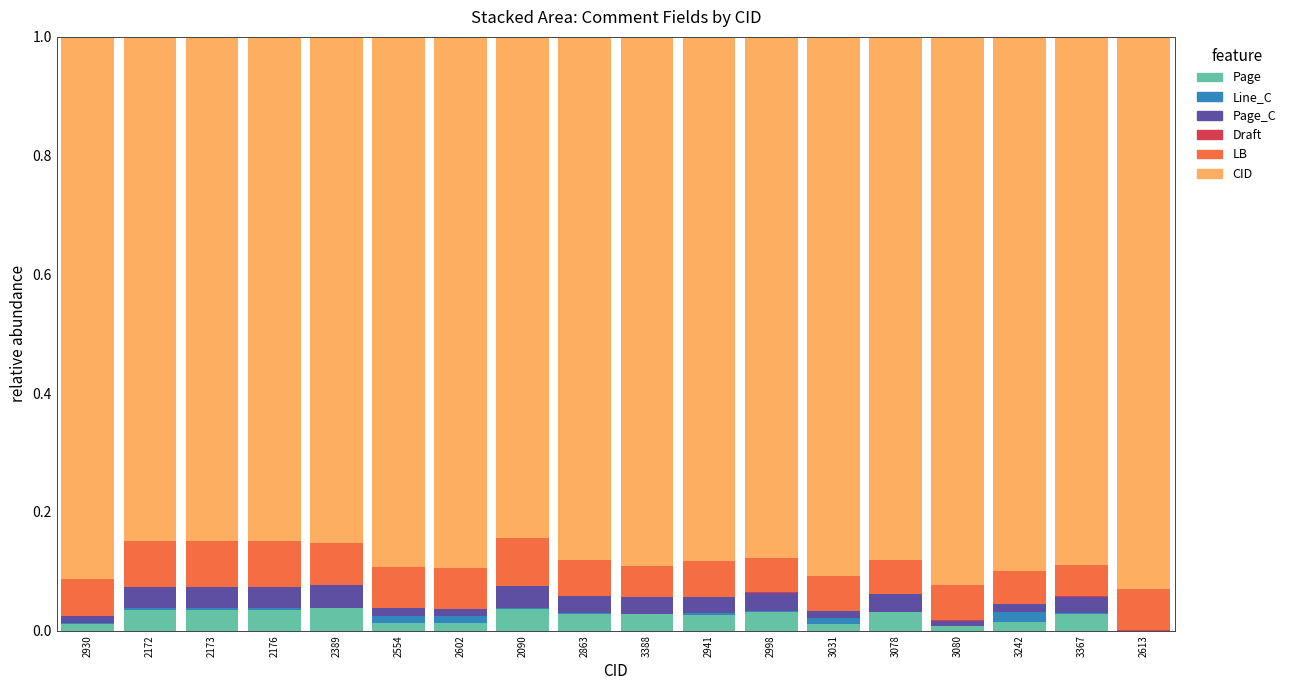

Is it true that Page equals 0.0 at 2389?

True